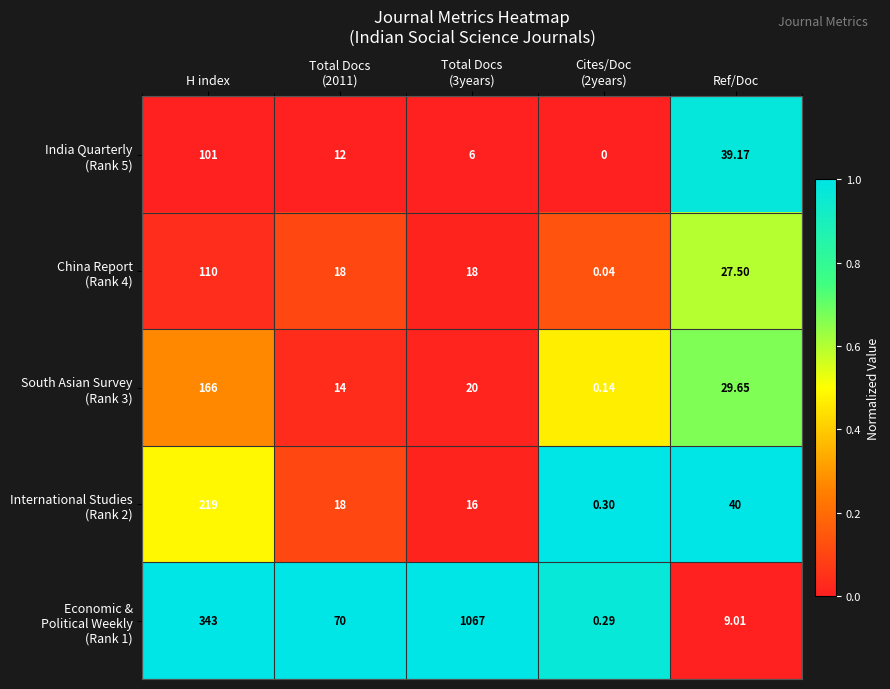

How many distinct data groups are displayed?

5